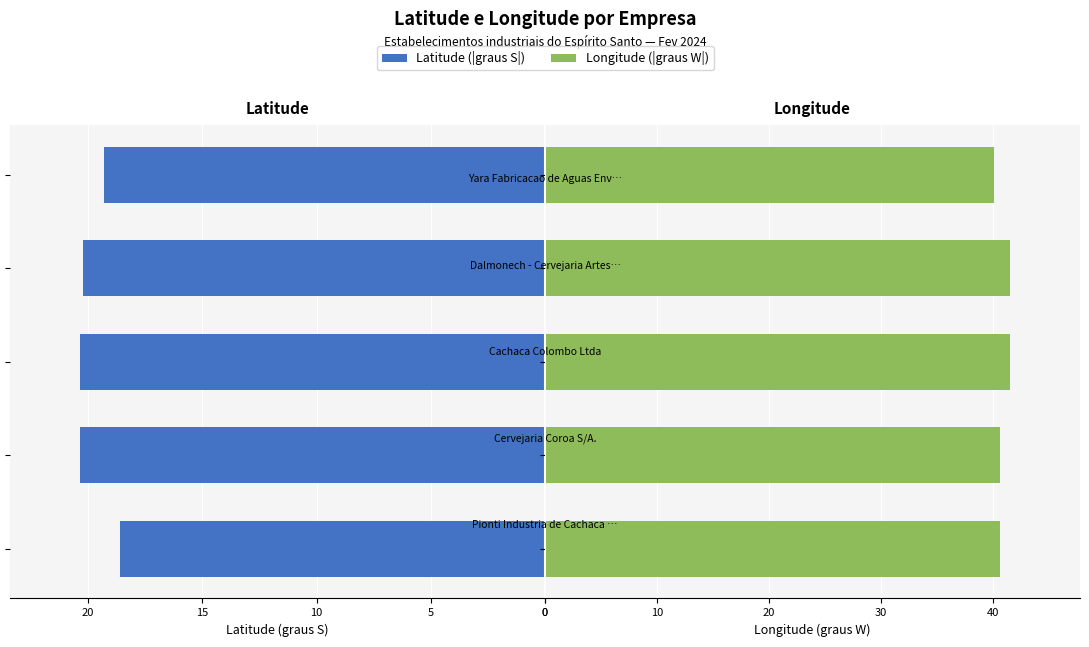

What is the average value of the Latitude series?

19.8